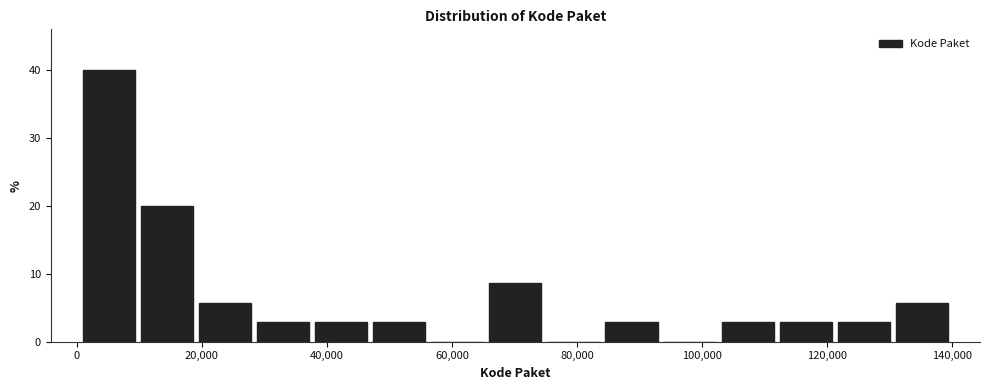

Reading left to right, list every bar in this chart as the range it spans on the x-axis followed by its height. Neither the bar edges nor the heights are printed on the chart, so give them approximately, as read against the axes.

0 to 10000: 40
10000 to 20000: 20
20000 to 28000: 6
28000 to 38000: 3
38000 to 46000: 3
46000 to 56000: 3
56000 to 66000: 0
66000 to 74000: 9
74000 to 84000: 0
84000 to 94000: 3
94000 to 102000: 0
102000 to 112000: 3
112000 to 122000: 3
122000 to 130000: 3
130000 to 140000: 6